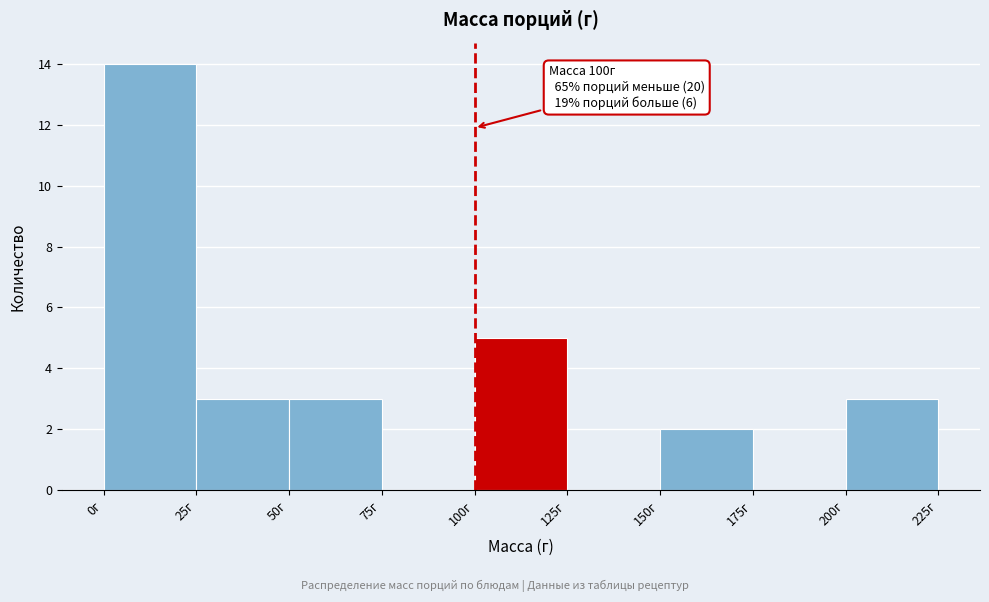

Over which range of the x-axis is the bar tallest?

0 to 25